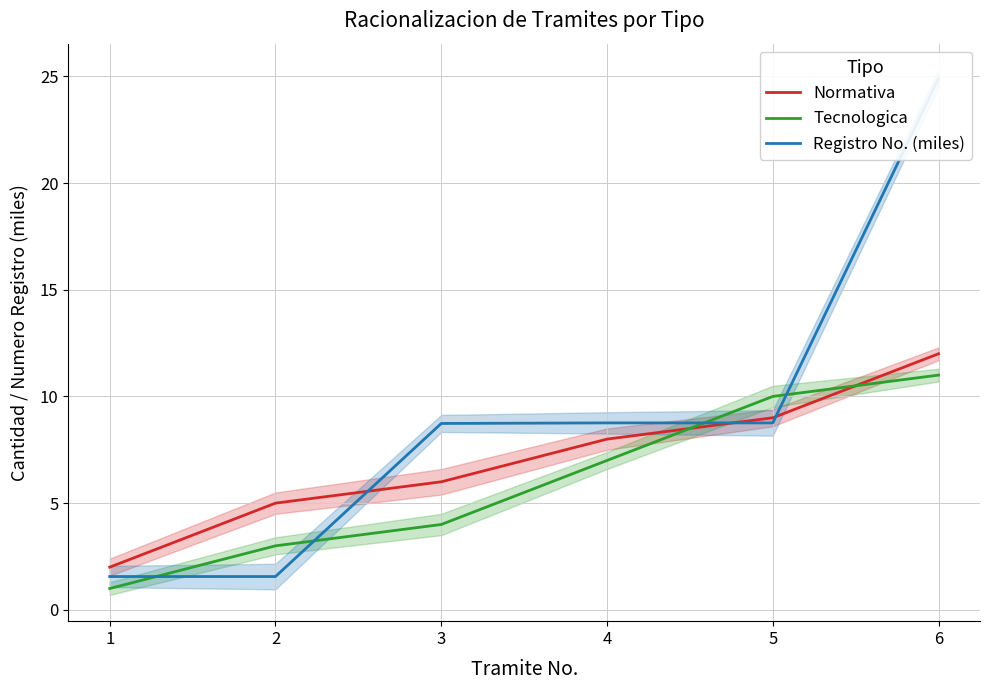

Reading left to right, transcribe all the data shown in this chart.

Normativa: 2.0	5.0	6.0	8.0	9.0	12.0
Tecnologica: 1.0	3.0	4.0	7.0	10.0	11.0
Registro No. (miles): 1.6	1.6	8.7	8.8	8.8	24.9